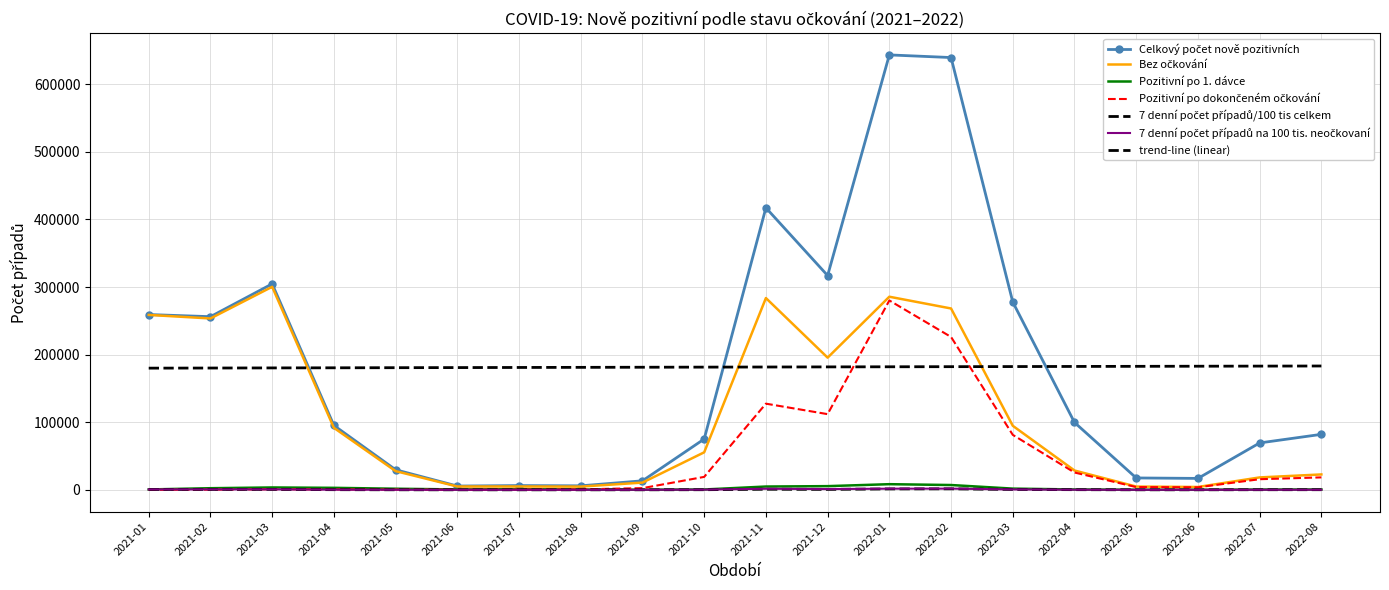

What is the difference between the maximum and minimum values in the 7 denní počet případů/100 tis celkem series?

1481.7